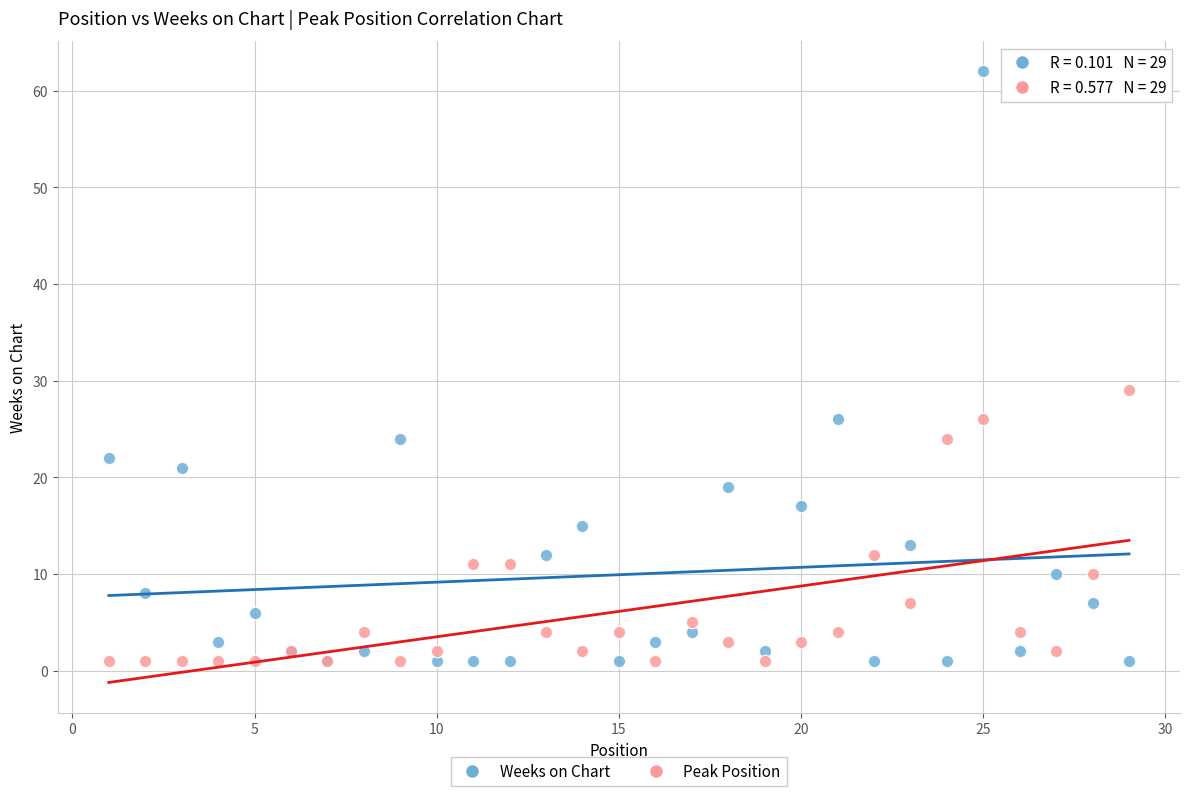

In the Weeks on Chart series, what Y value is closest to 31?

26